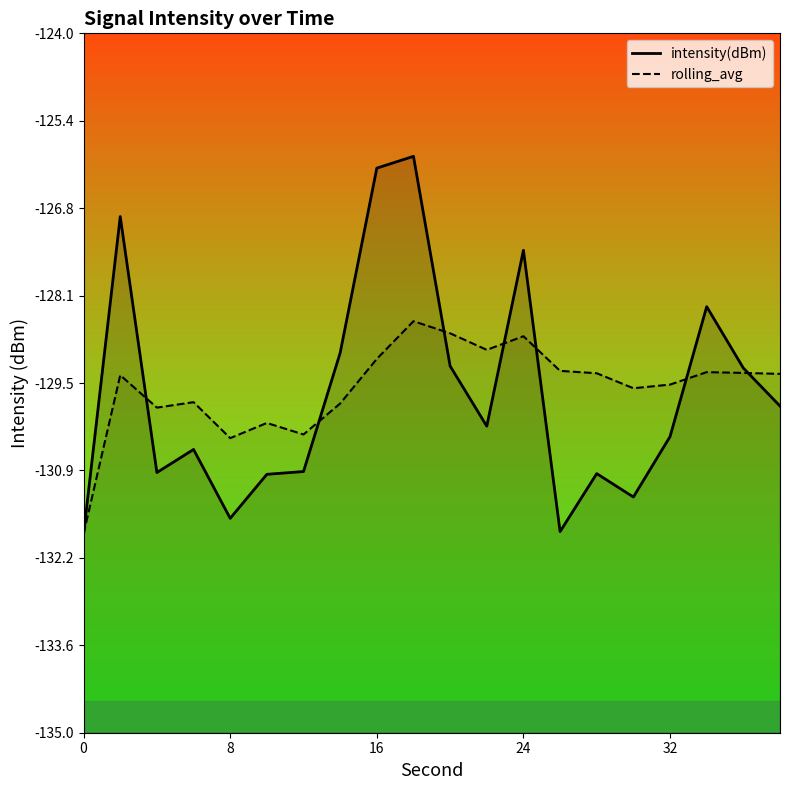

What is the greatest value displayed?

-125.9